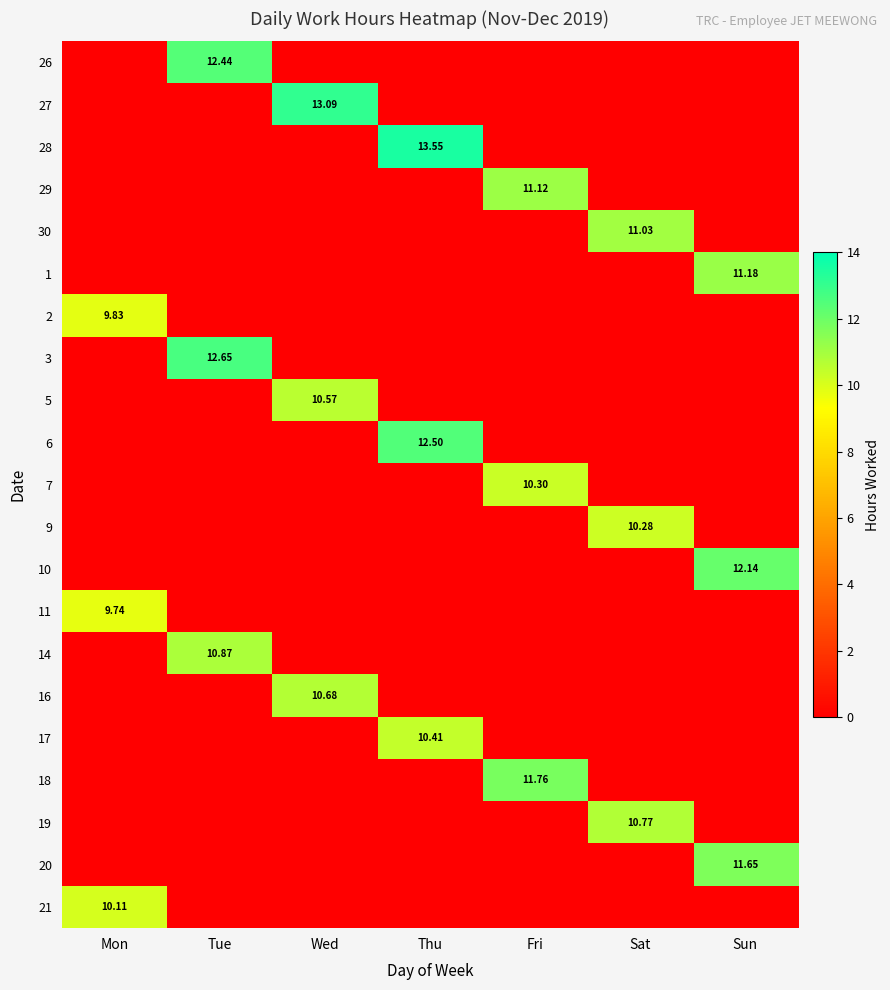

Between Tue and Thu, which is larger?

Tue